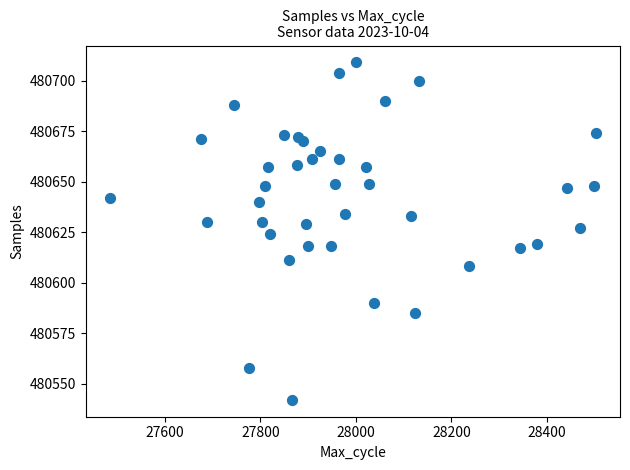

What is the range of Y values (max minus min)?

167